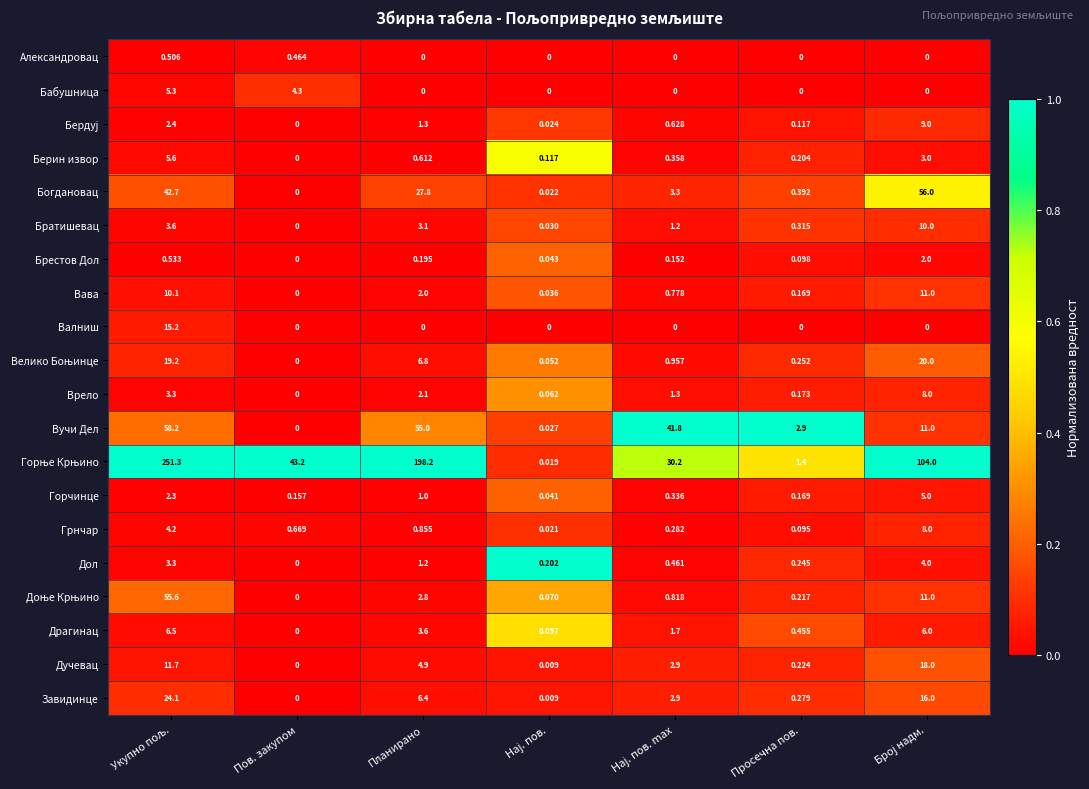

Is the value of Драгинац at Пов. закупом greater than the value of Горчинце at Просечна пов.?

No